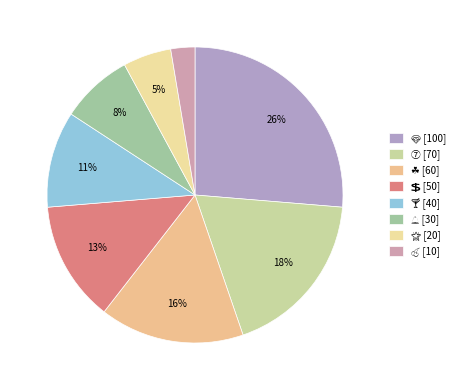

Combined, what portion of the pie is 🍸 and 🍒?

13.2%